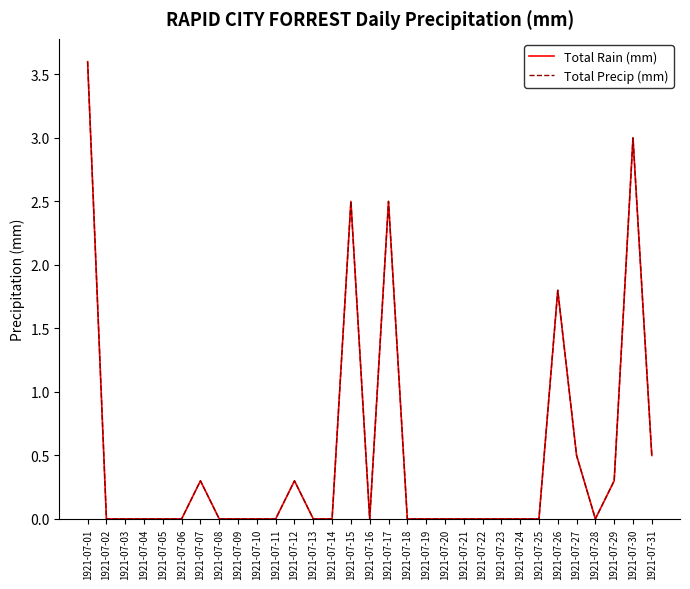

Reading left to right, list all the values displayed in this chart.

Total Rain (mm): 1921-07-01=3.6	1921-07-02=0.0	1921-07-03=0.0	1921-07-04=0.0	1921-07-05=0.0	1921-07-06=0.0	1921-07-07=0.3	1921-07-08=0.0	1921-07-09=0.0	1921-07-10=0.0	1921-07-11=0.0	1921-07-12=0.3	1921-07-13=0.0	1921-07-14=0.0	1921-07-15=2.5	1921-07-16=0.0	1921-07-17=2.5	1921-07-18=0.0	1921-07-19=0.0	1921-07-20=0.0	1921-07-21=0.0	1921-07-22=0.0	1921-07-23=0.0	1921-07-24=0.0	1921-07-25=0.0	1921-07-26=1.8	1921-07-27=0.5	1921-07-28=0.0	1921-07-29=0.3	1921-07-30=3.0	1921-07-31=0.5
Total Precip (mm): 1921-07-01=3.6	1921-07-02=0.0	1921-07-03=0.0	1921-07-04=0.0	1921-07-05=0.0	1921-07-06=0.0	1921-07-07=0.3	1921-07-08=0.0	1921-07-09=0.0	1921-07-10=0.0	1921-07-11=0.0	1921-07-12=0.3	1921-07-13=0.0	1921-07-14=0.0	1921-07-15=2.5	1921-07-16=0.0	1921-07-17=2.5	1921-07-18=0.0	1921-07-19=0.0	1921-07-20=0.0	1921-07-21=0.0	1921-07-22=0.0	1921-07-23=0.0	1921-07-24=0.0	1921-07-25=0.0	1921-07-26=1.8	1921-07-27=0.5	1921-07-28=0.0	1921-07-29=0.3	1921-07-30=3.0	1921-07-31=0.5